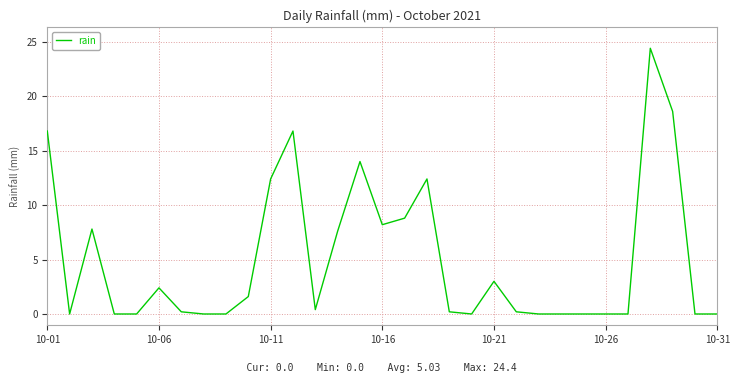

What is the maximum value shown in the chart?

24.4